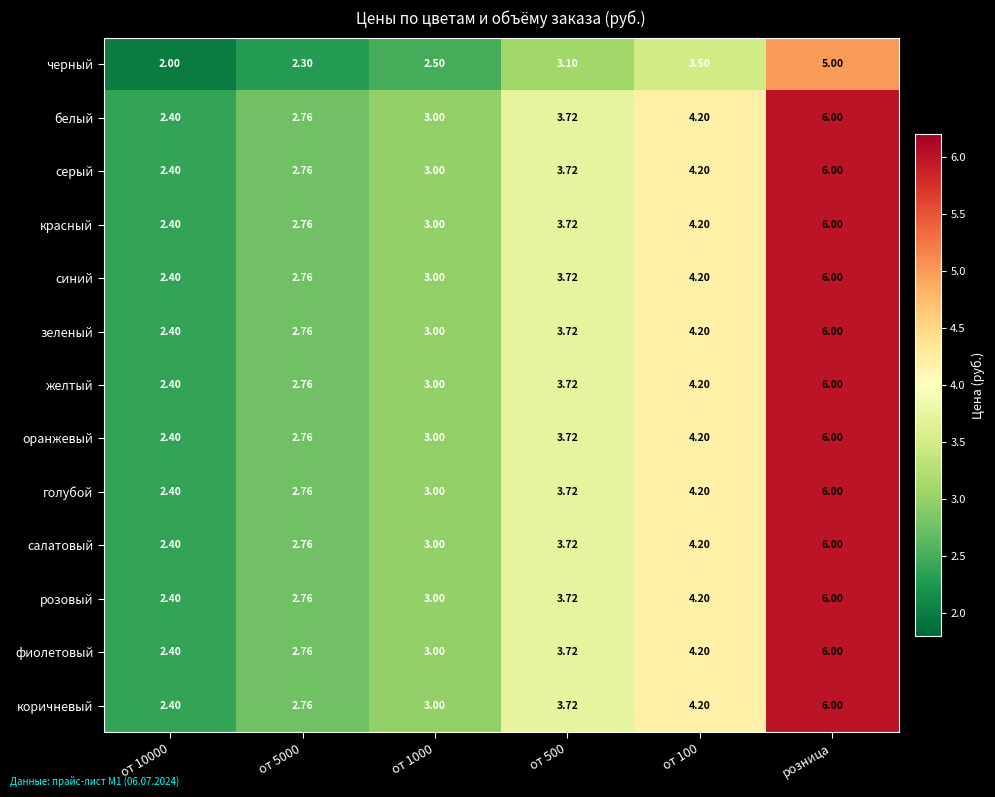

What is the maximum value shown in the chart?

6.0